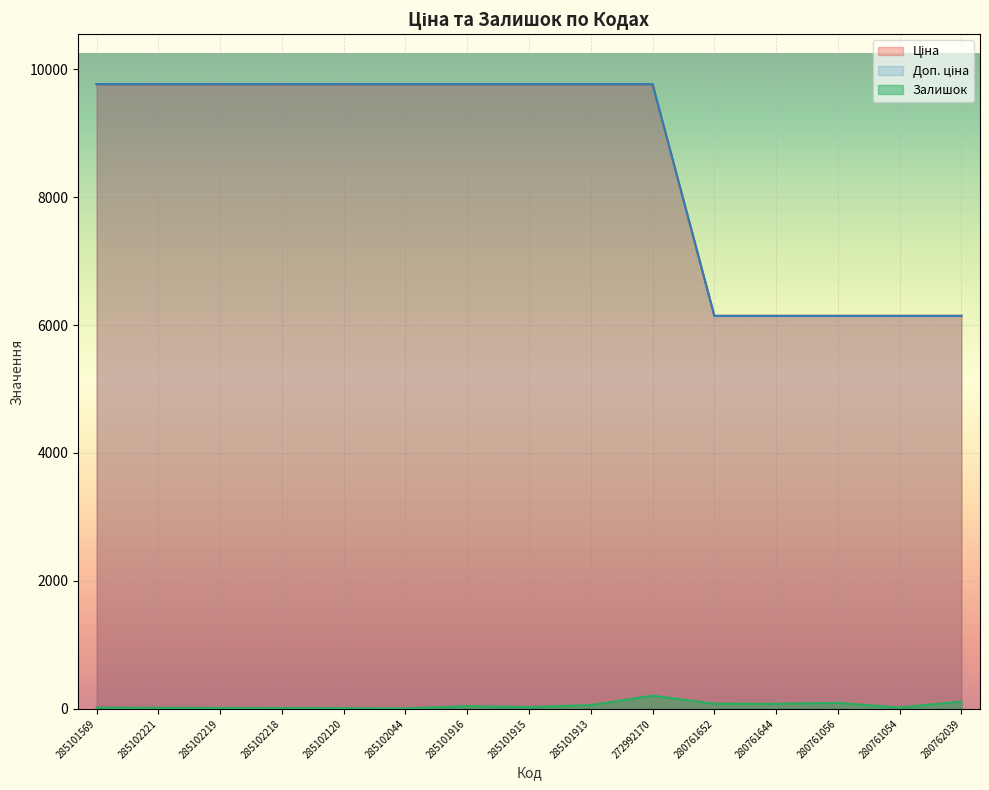

What is the label of the 14th point from the right?

285102221